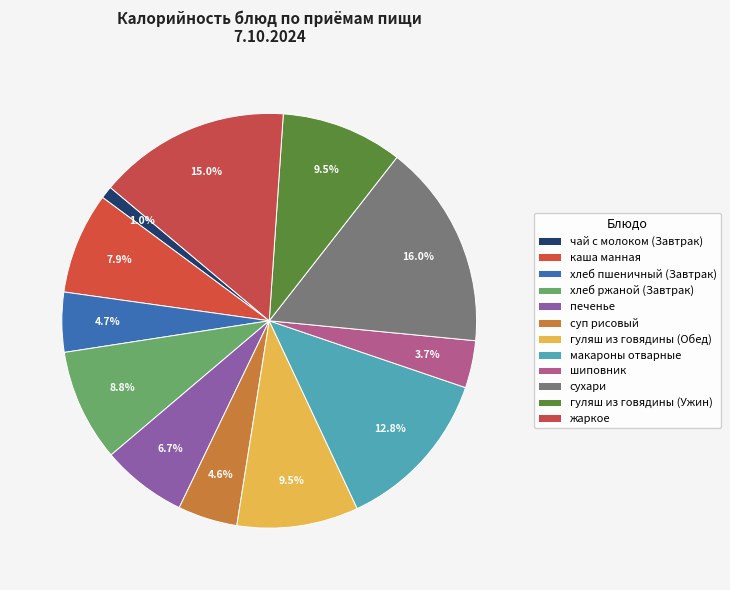

How many slices are in this pie chart?

12